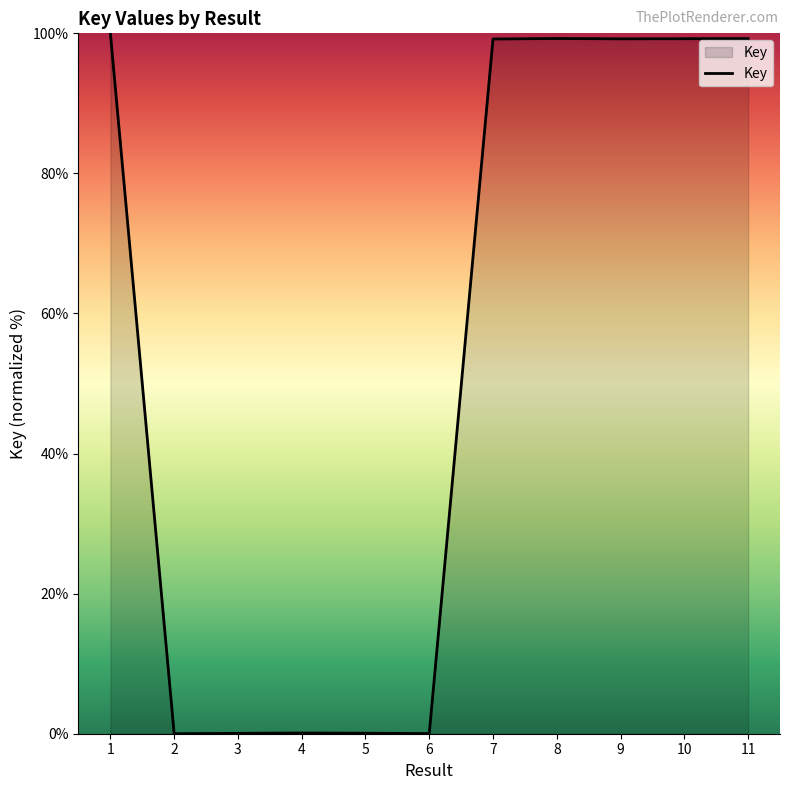

How many values exceed 99?

6